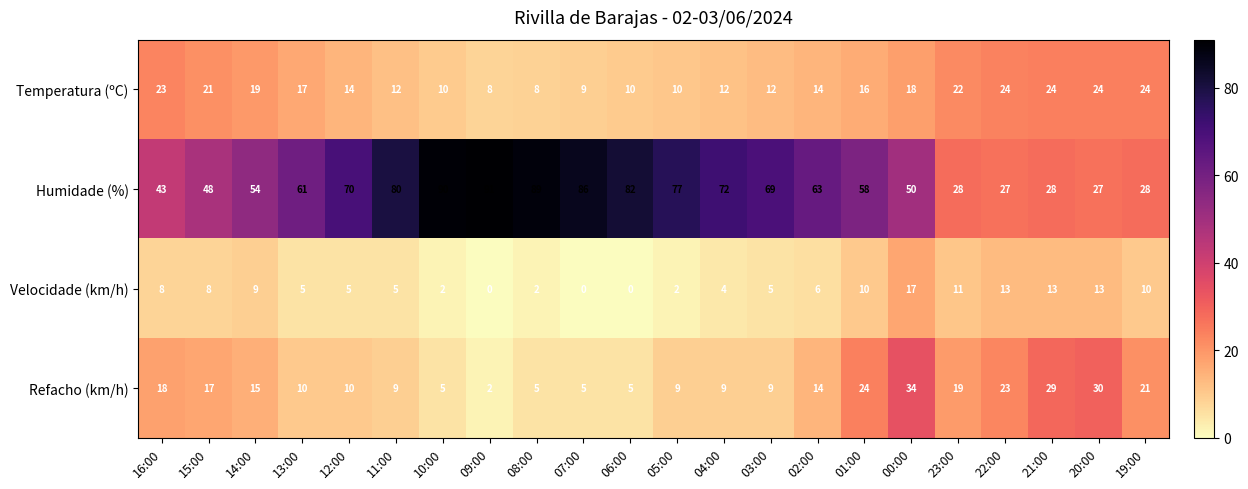

Which series has the largest total across all categories?

Humidade (%)